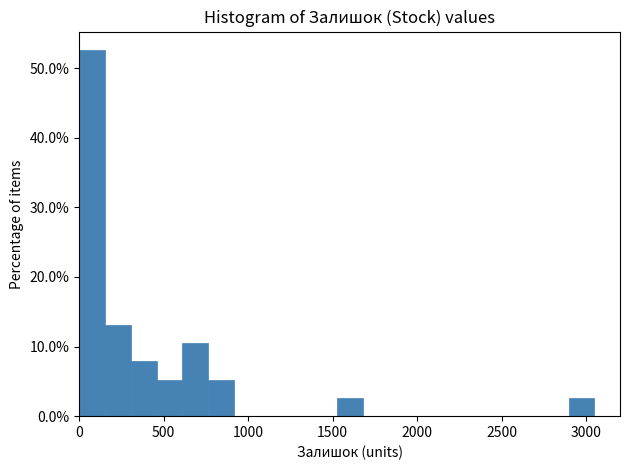

Read against the x-axis, roughly where is the centre of the tallest bar?

100